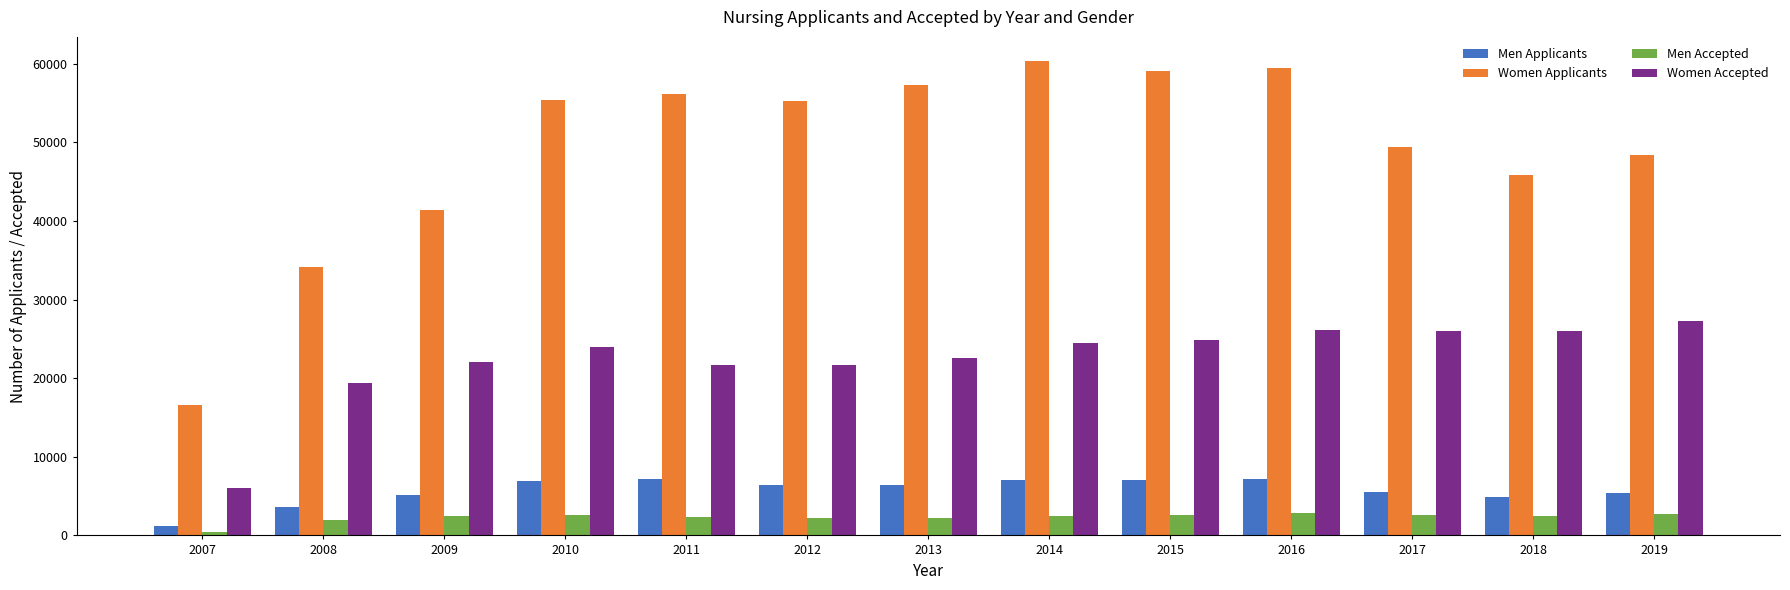

Which category has the highest value across all series?

2014